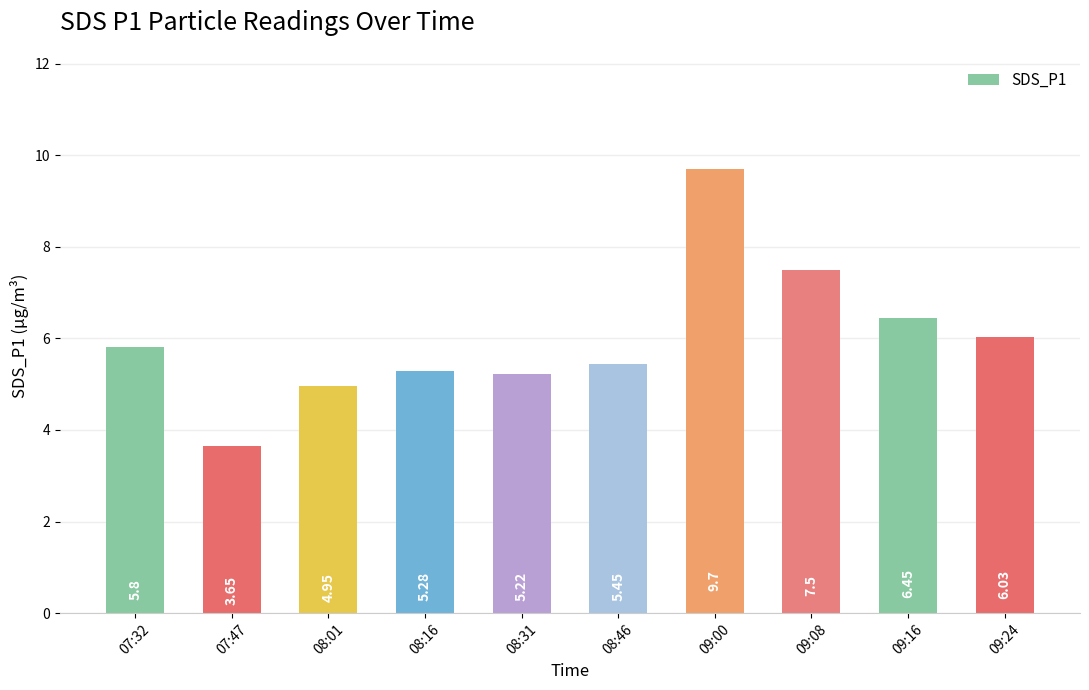

Which has a higher value, 08:01 or 09:24?

09:24